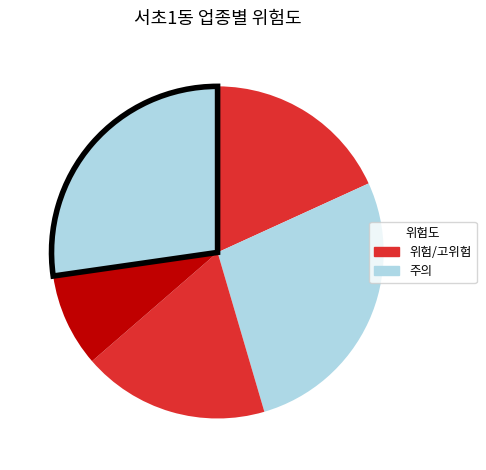

Count the number of slices in the pie.

5